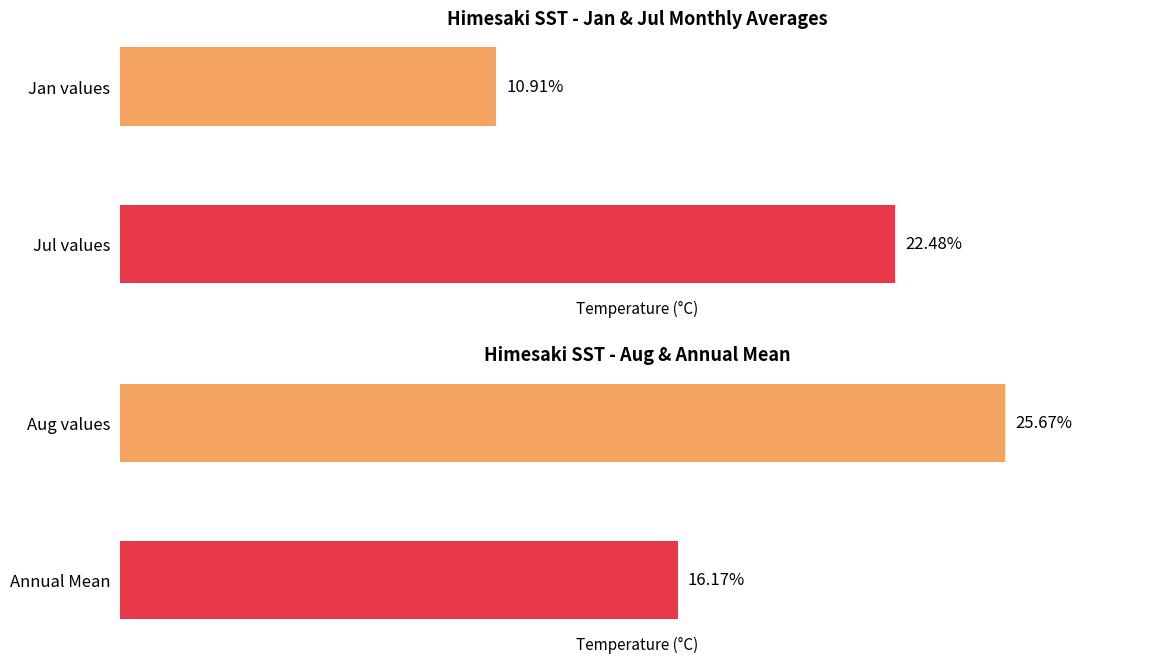

List the series in order of their peak value, highest first.

Aug, Jul, MEAN, Jan